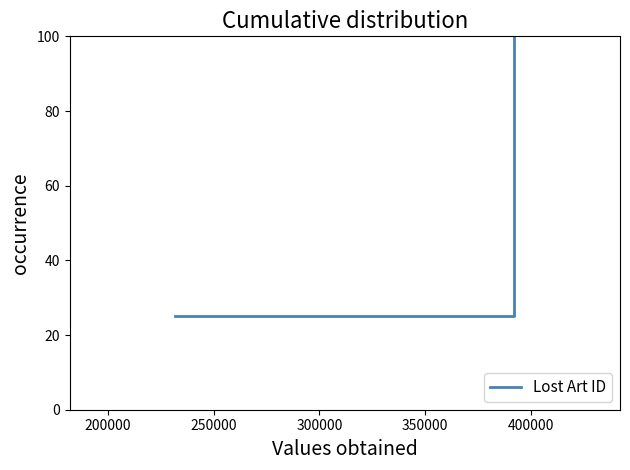

What is the sum of all values?

250